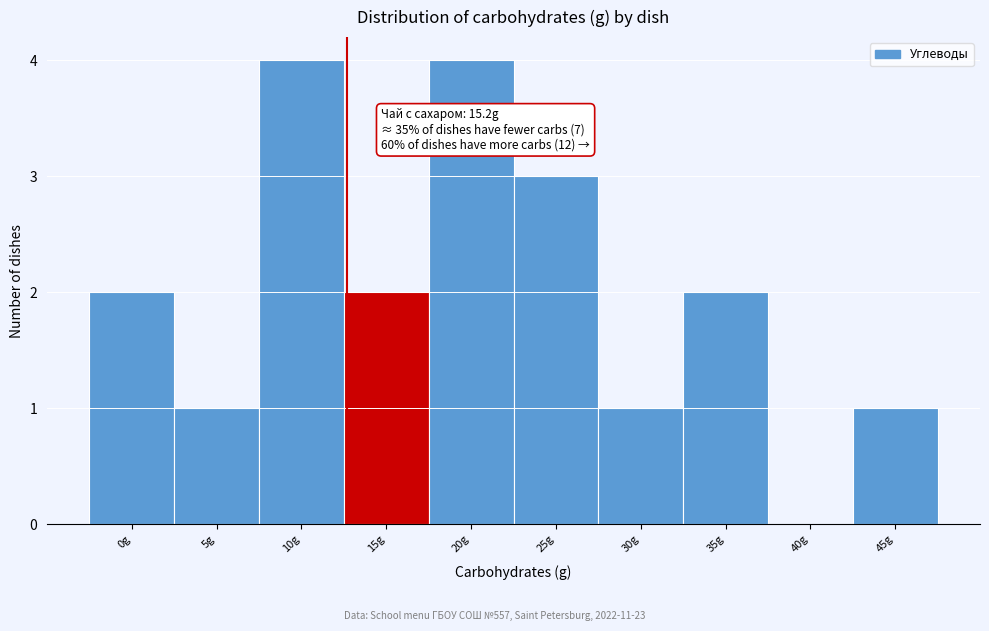

Reading left to right, transcribe all the data shown in this chart.

0g=2	5g=1	10g=4	15g=2	20g=4	25g=3	30g=1	35g=2	40g=0	45g=1